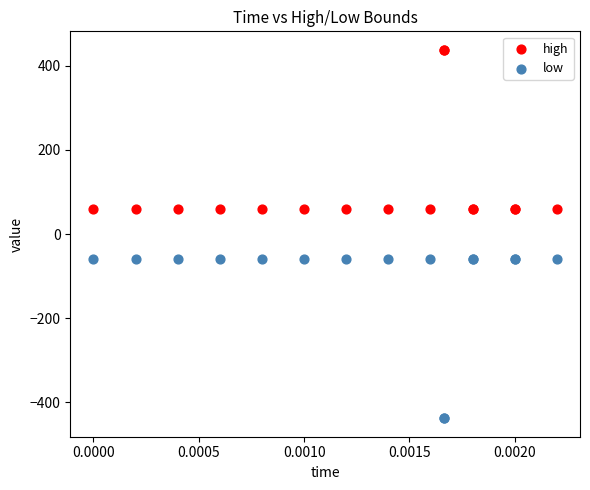

Which series contains the highest Y value?

high